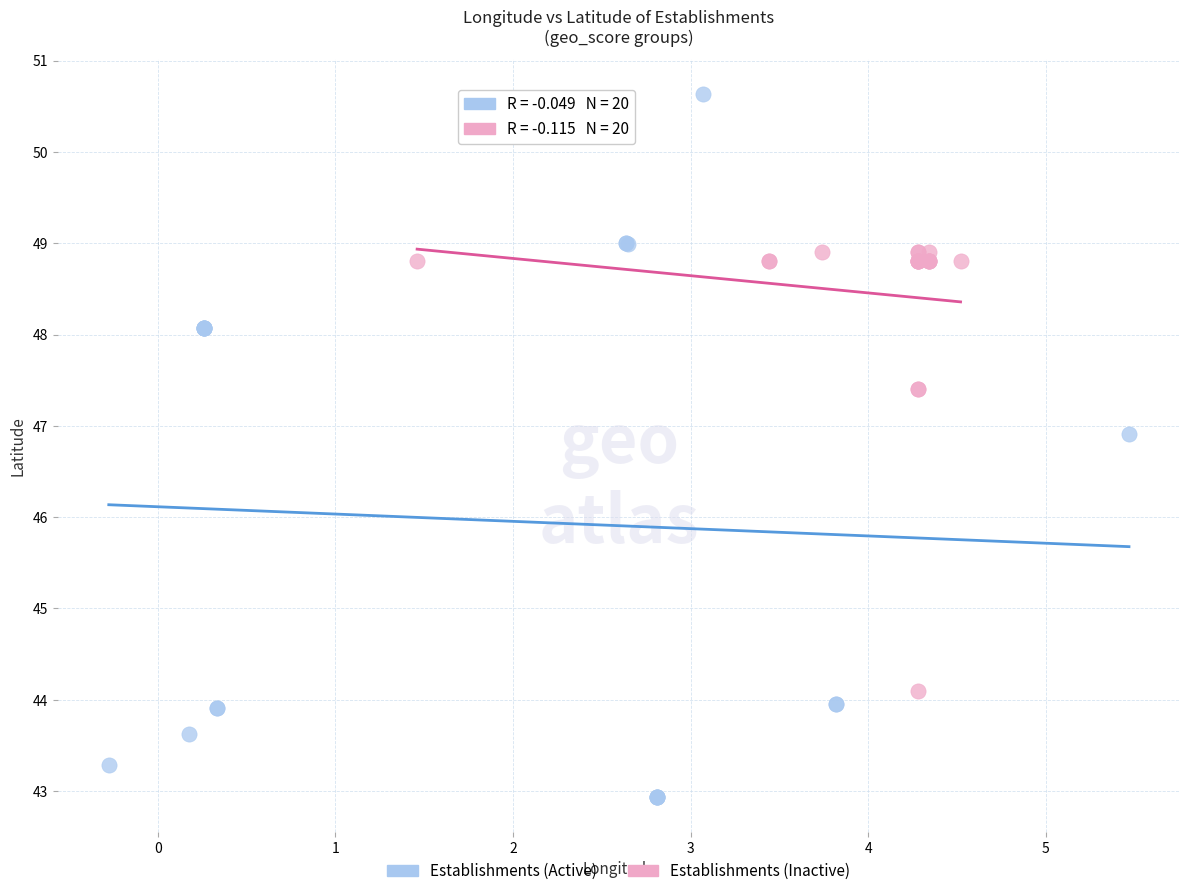

Which series has the largest Y range (max minus min)?

Establishments (Active)